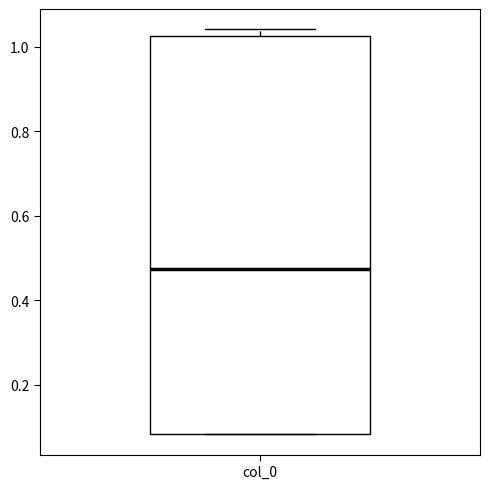

Transcribe this box plot: give where the median line is, the range the box spans, and where the two whiskers end, as read against the y-axis. The values are not printed on the chart, so give them approximately, as read against the axis.

median 0.48, box 0.08 to 1.02, whiskers 0.08 to 1.04